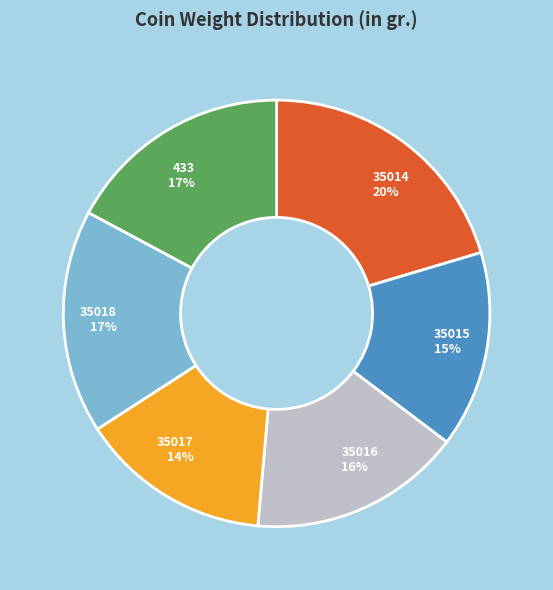

To the nearest percent, what is the difference between the largest and smallest slice percentages?

6%